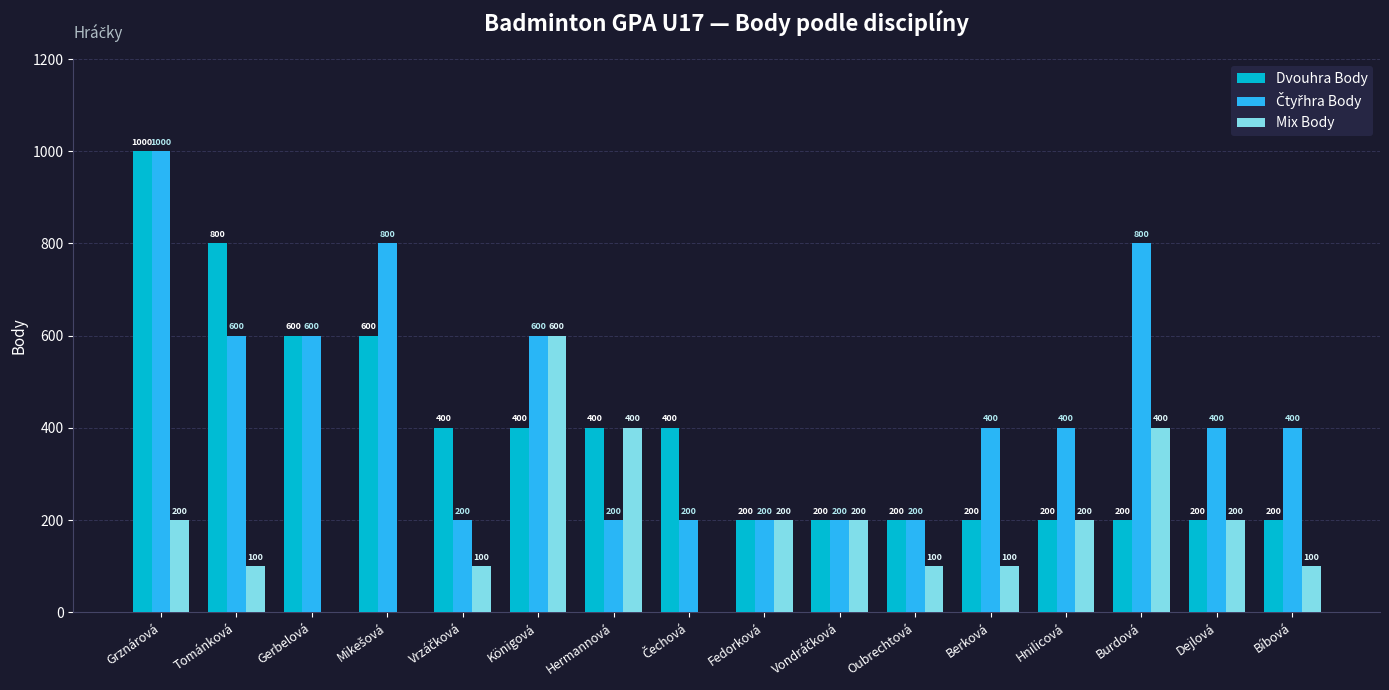

What is the sum of all Mix Body values?

2900